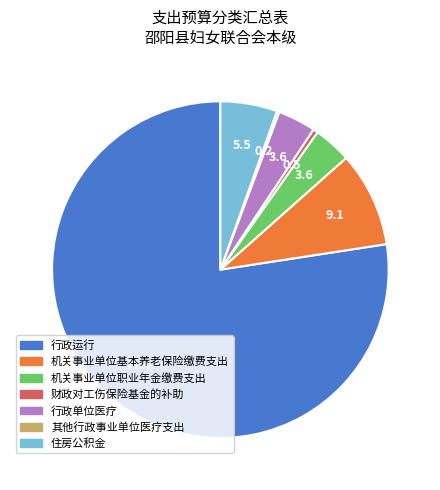

Do 机关事业单位基本养老保险缴费支出 and 机关事业单位职业年金缴费支出 together represent more than half of the pie?

No